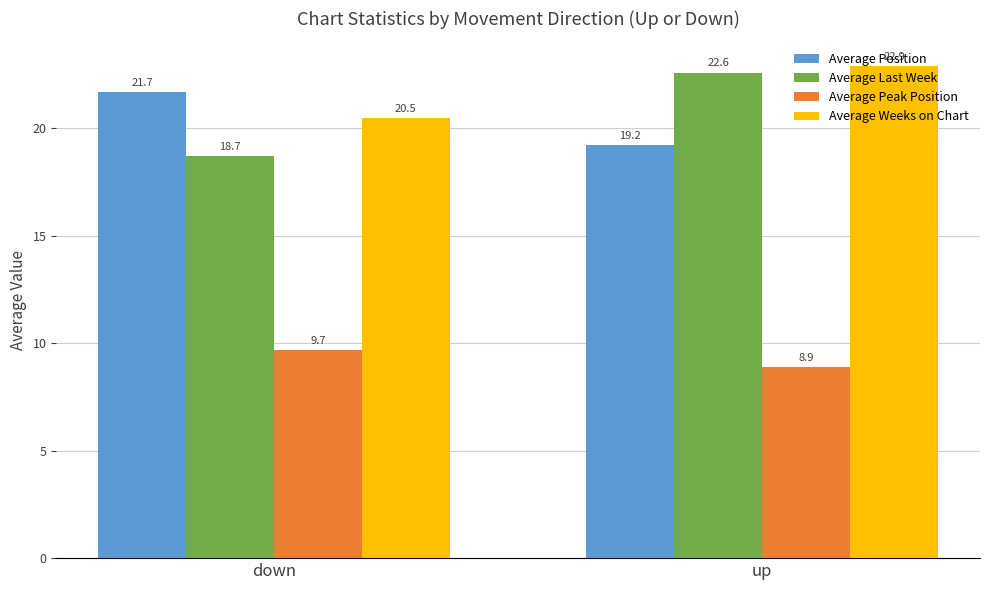

The value of Average Last Week at up is 22.6. True or false?

True